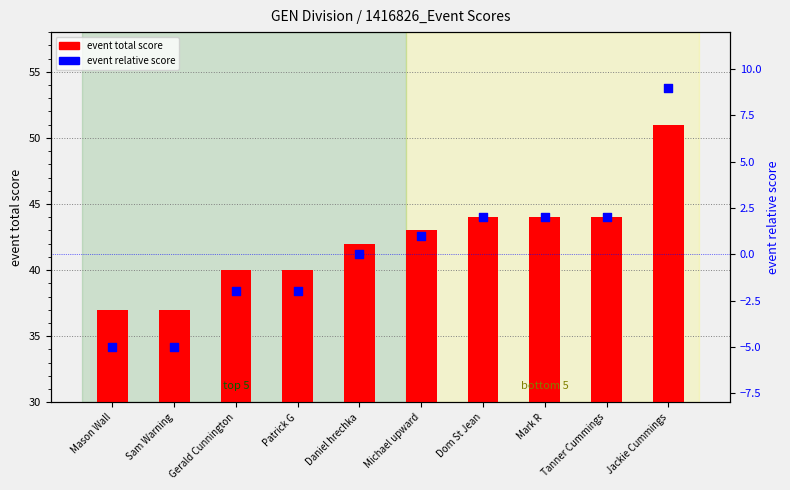

What is the total value across all series at Patrick G?

38